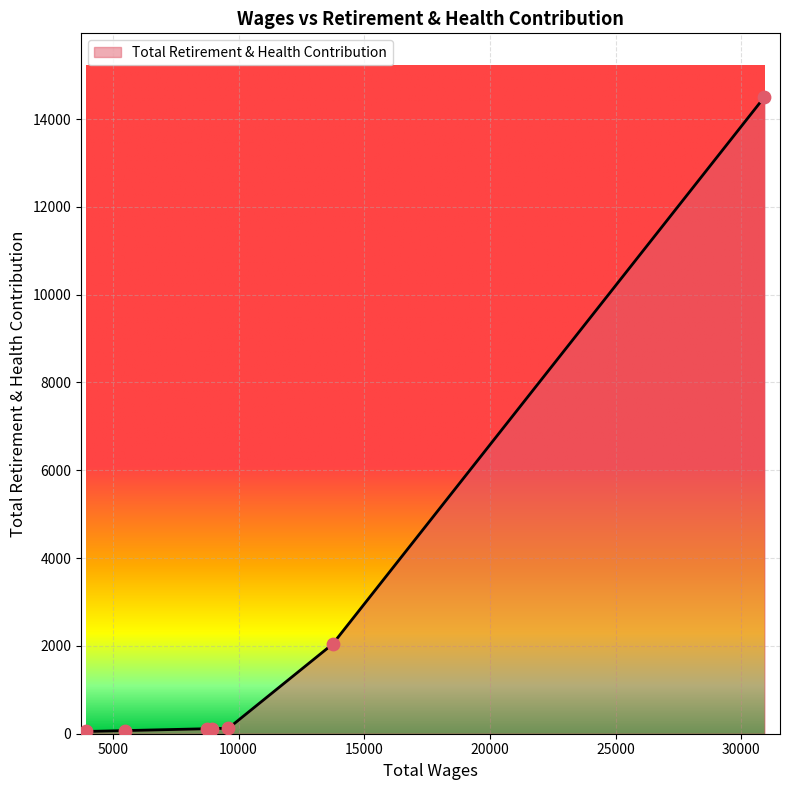

What is the difference between the second highest and minimum values?

1992